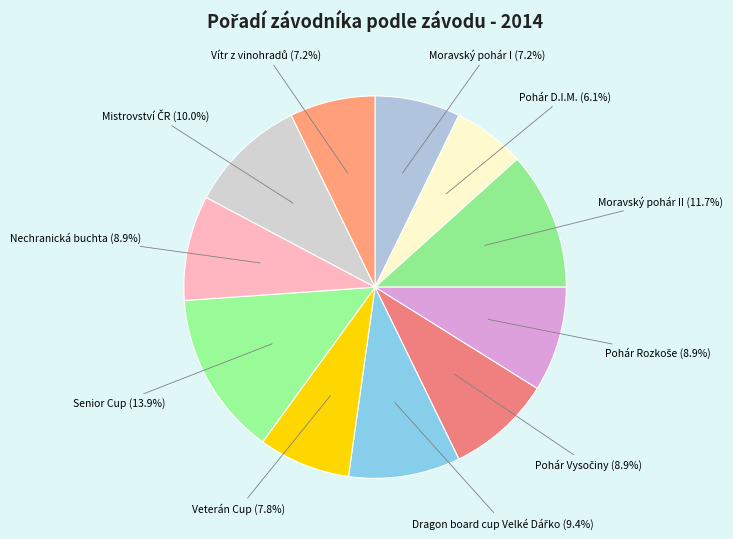

Count the number of slices in the pie.

11